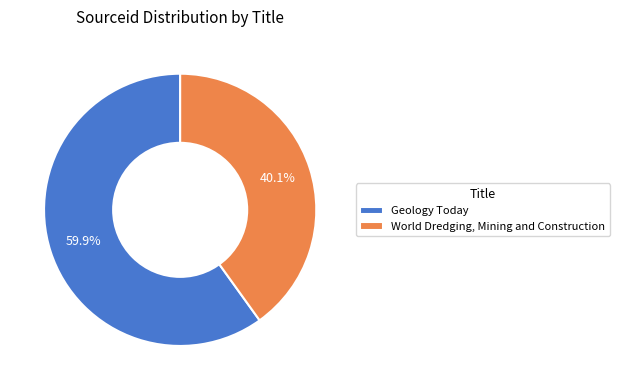

What percentage do World Dredging, Mining and Construction and Geology Today together represent?

100.0%